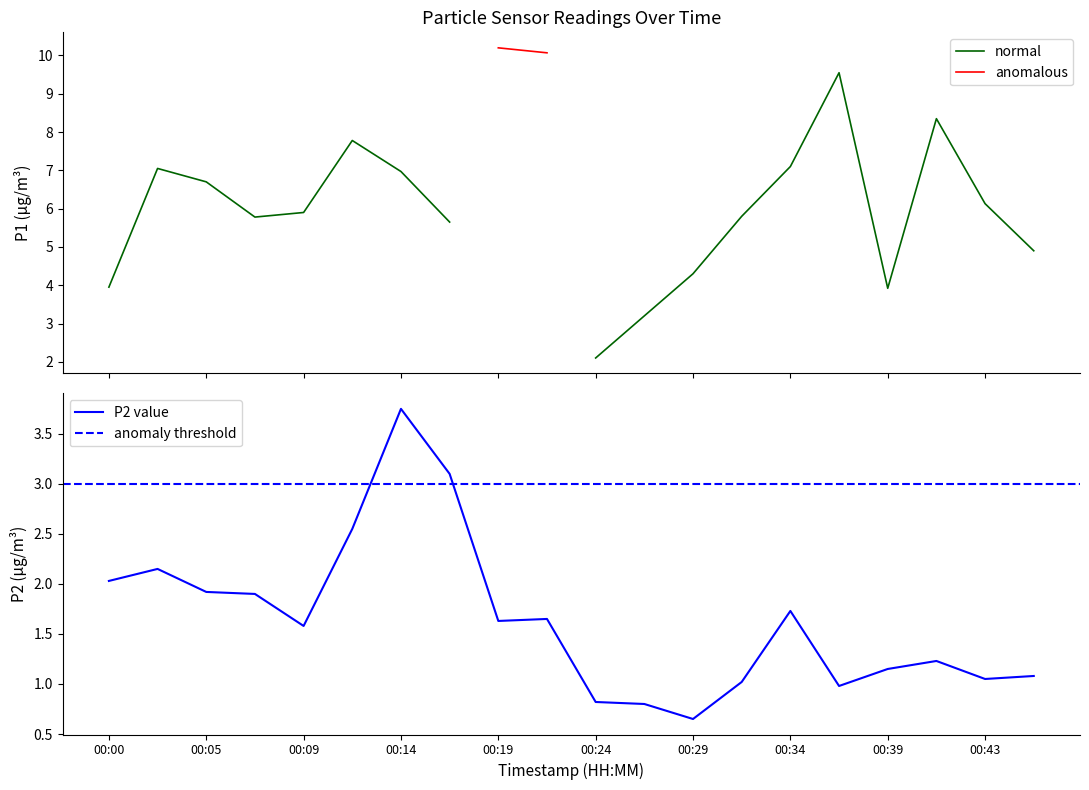

How many values exceed 1?

16